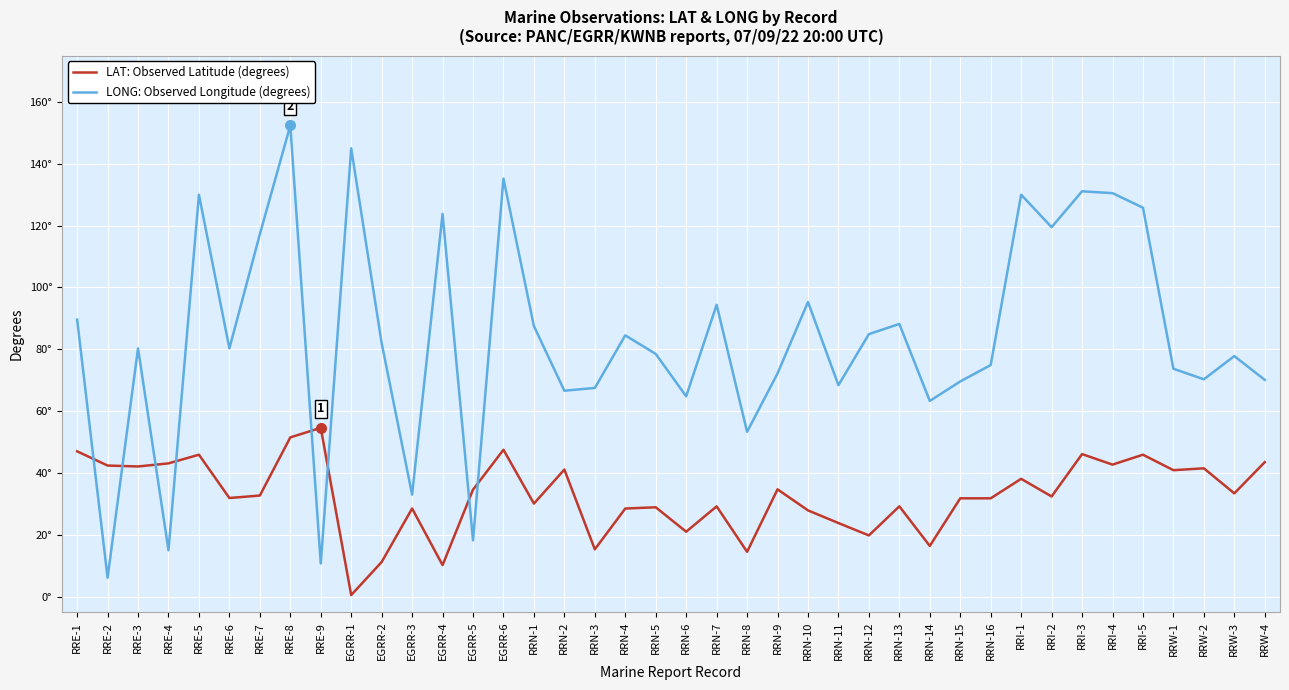

Rank the series at RRN-14 from highest to lowest value.

LONG: Observed Longitude (degrees), LAT: Observed Latitude (degrees)